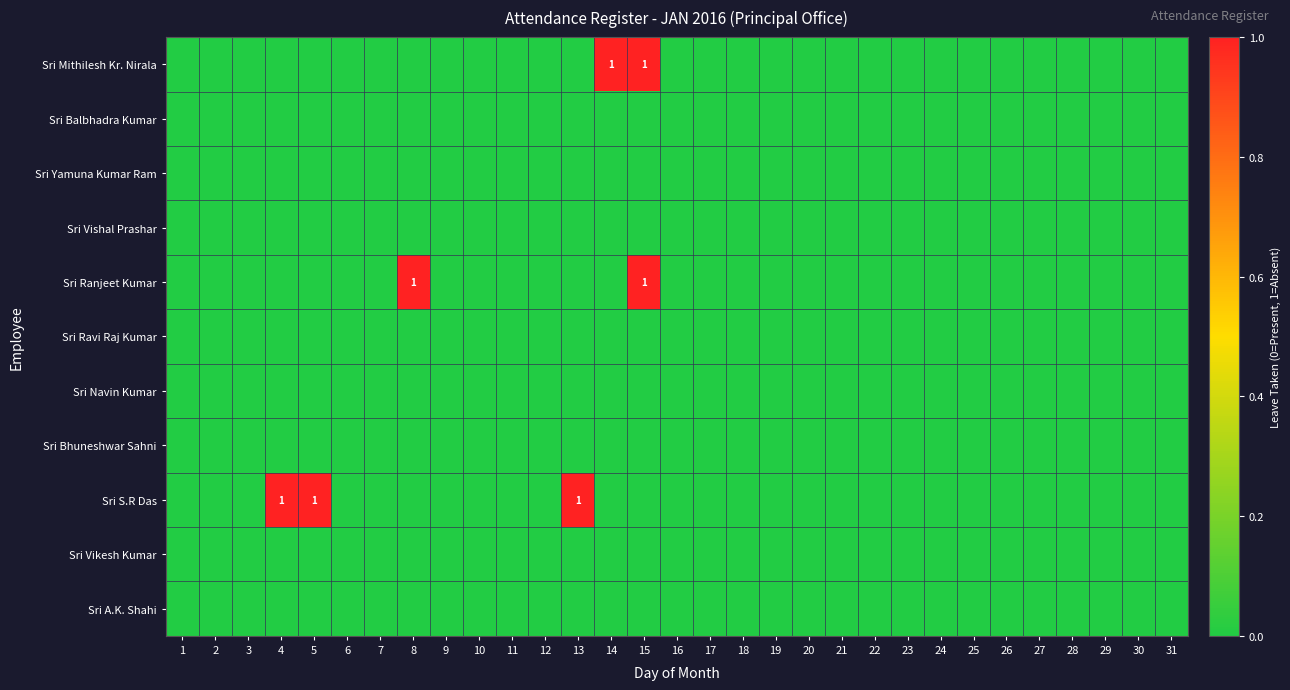

At which label does Sri Balbhadra Kumar reach its minimum?

1